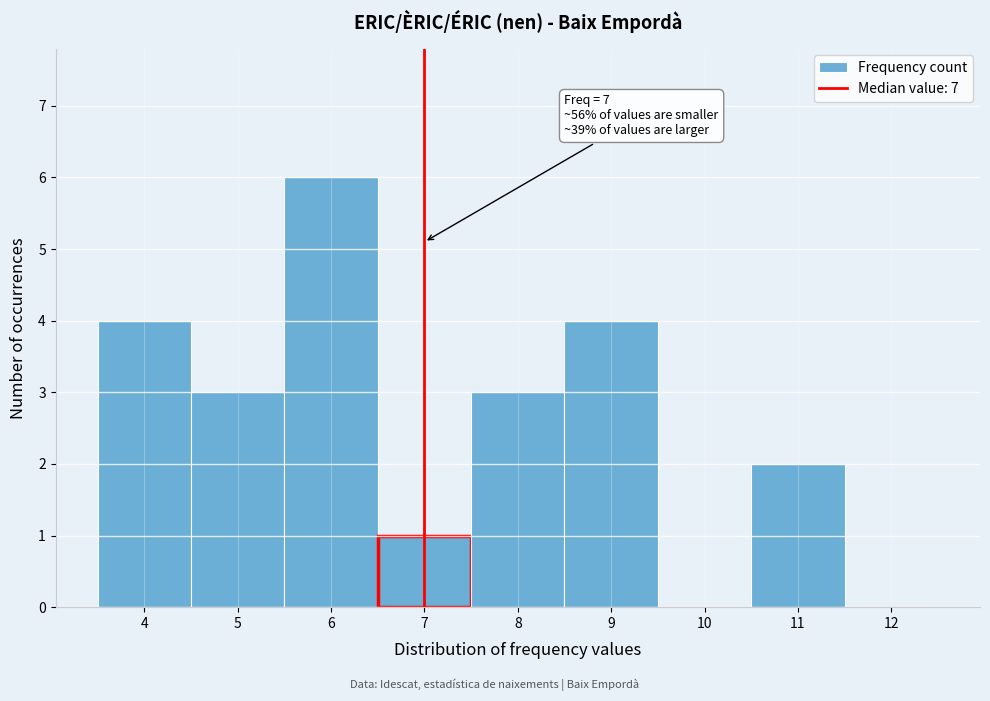

Which range on the x-axis has the tallest bar?

5.5 to 6.5